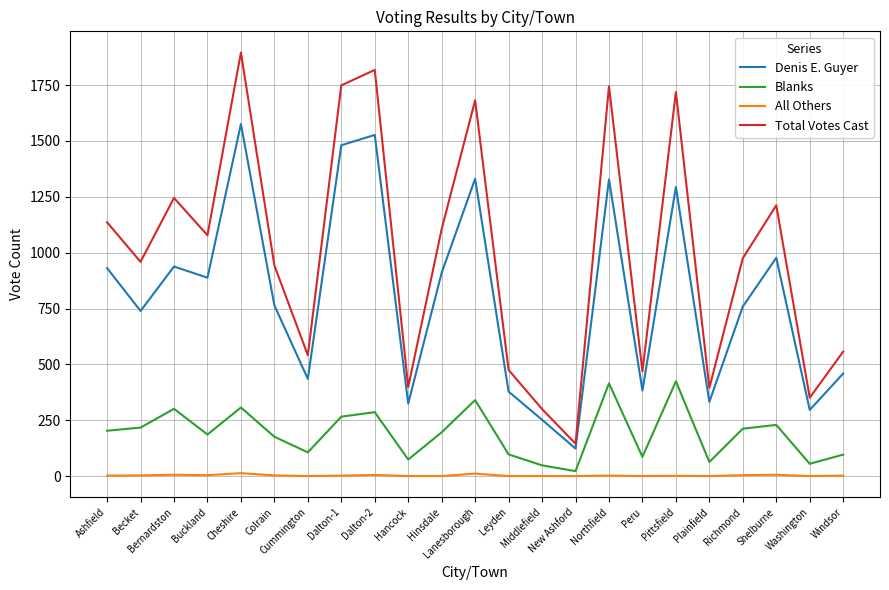

What is the sum of all Denis E. Guyer values?

18426